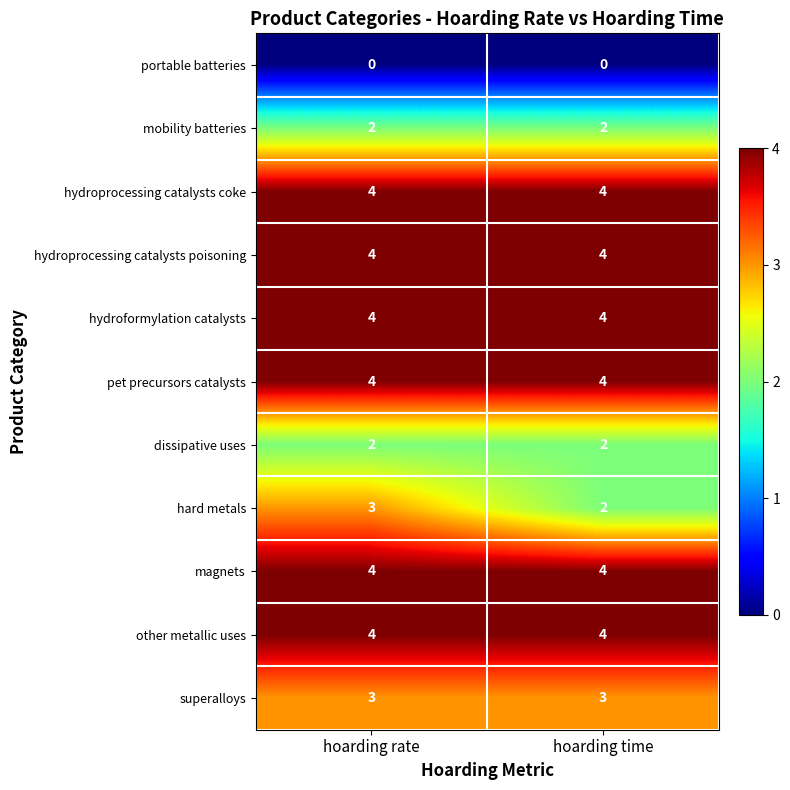

Between hoarding rate and hoarding time, which series saw the biggest shift?

hard metals